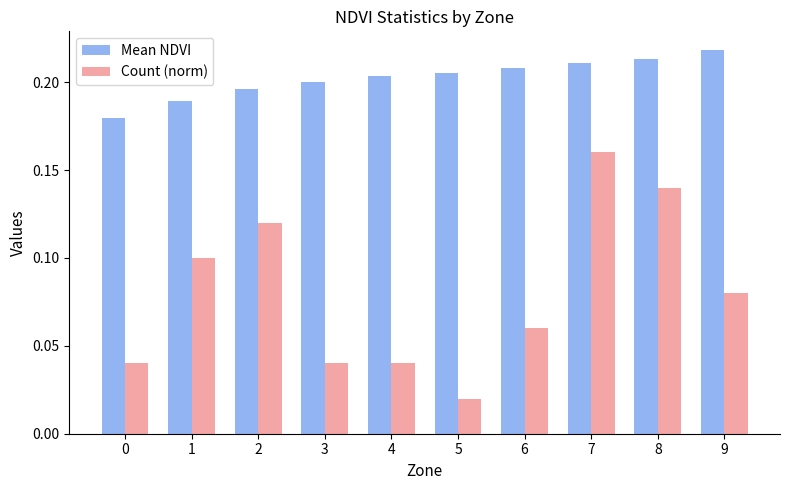

Between 4 and 5, which series saw the biggest shift?

Count (norm)